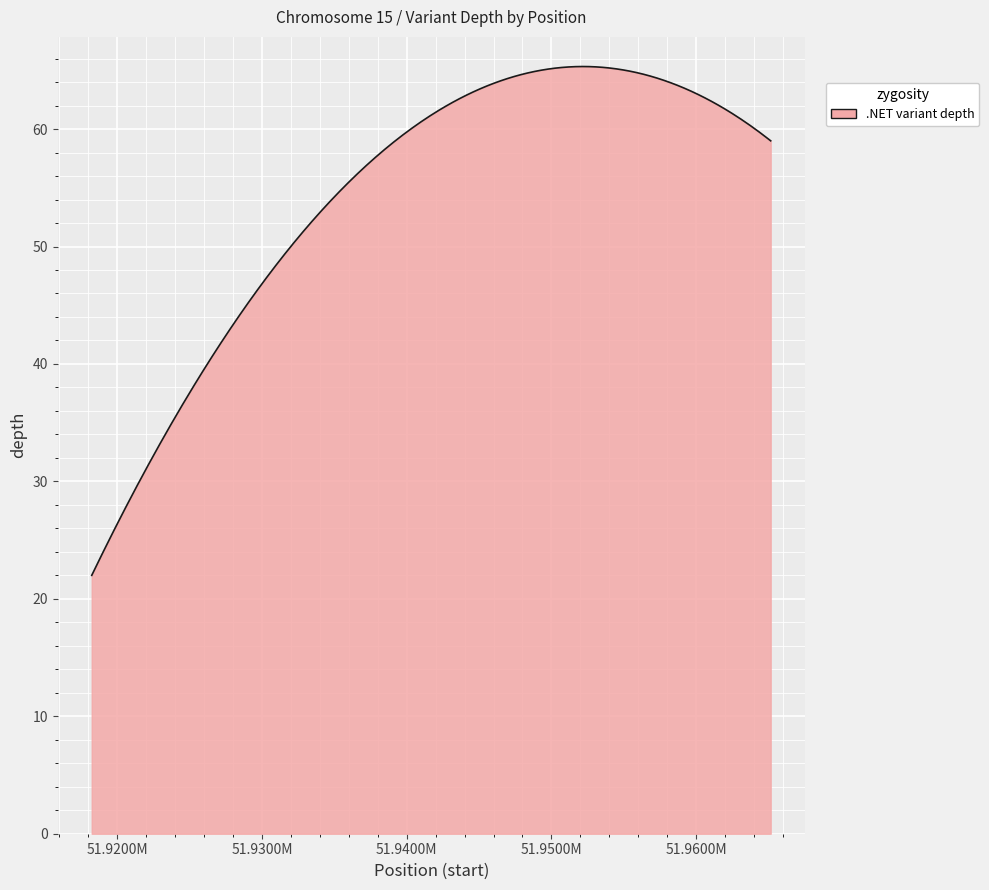

Count the values in the range 22 to 59.

3